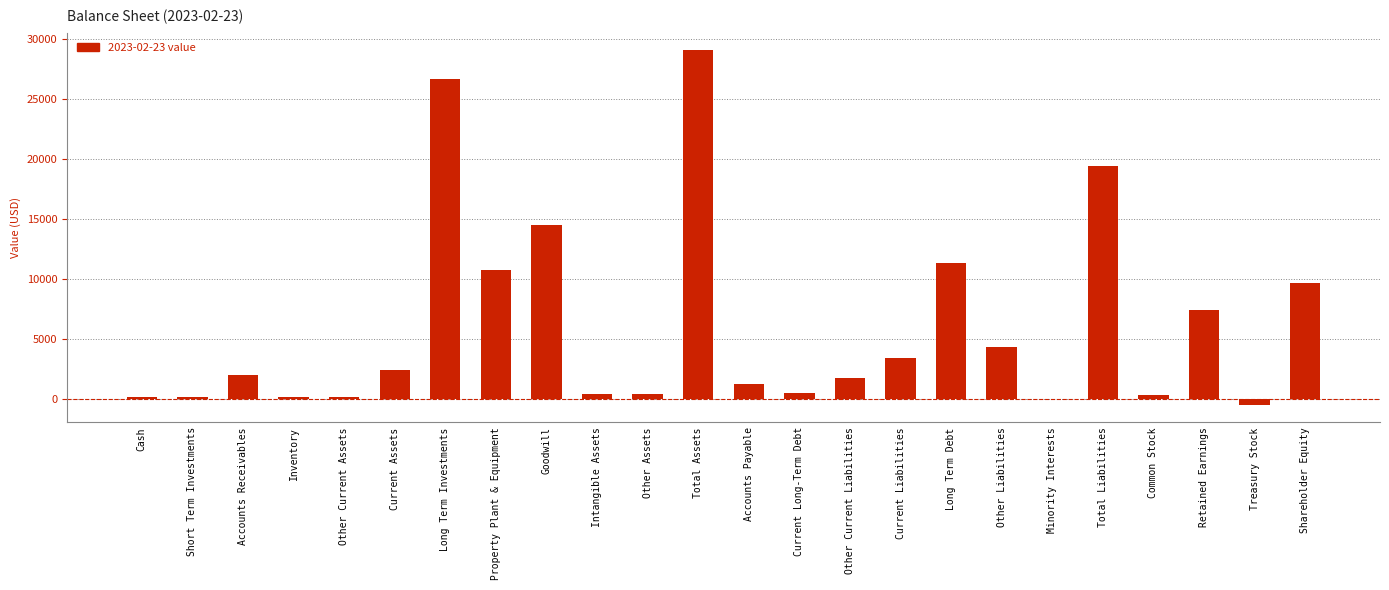

Where is the data nearest to the value 14274?

Goodwill